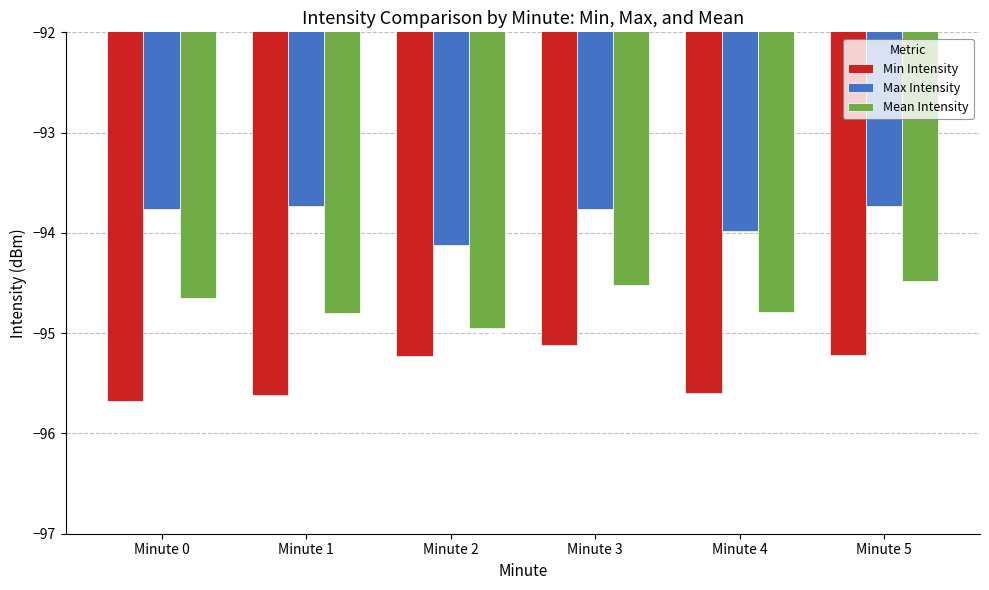

What are all the series names shown in the legend?

Min Intensity, Max Intensity, Mean Intensity